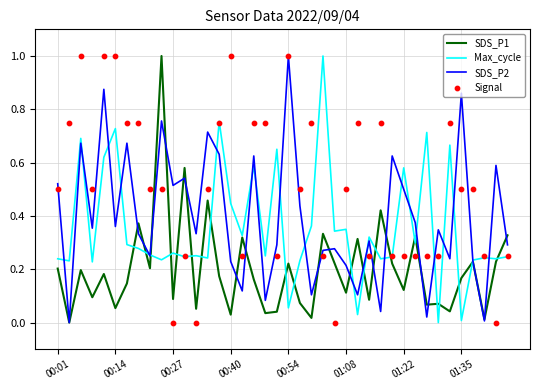

What are all the series names shown in the legend?

SDS_P1, Max_cycle, SDS_P2, Signal